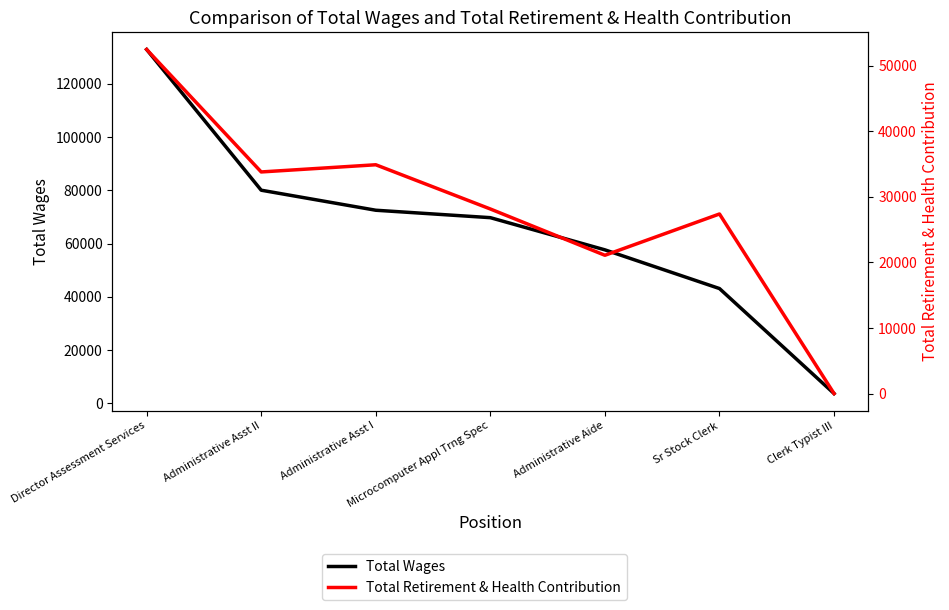

How many lines are shown in the chart?

2